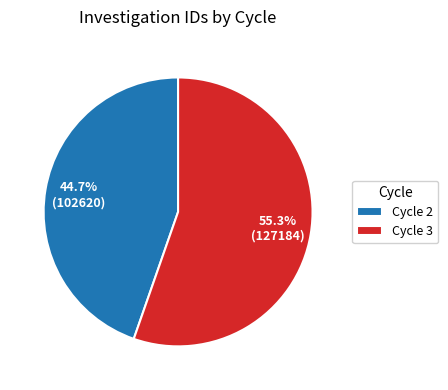

To the nearest percent, what is the combined percentage of Cycle 3 and Cycle 2?

100%